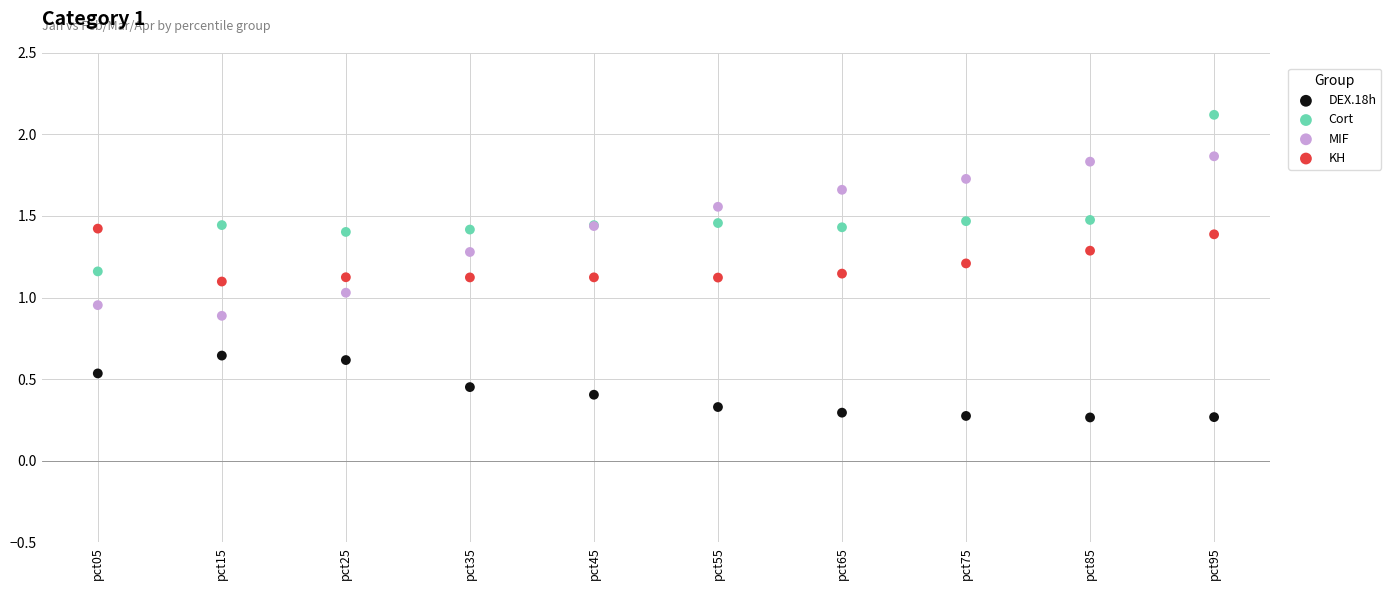

Which series reaches the minimum Y coordinate?

DEX.18h